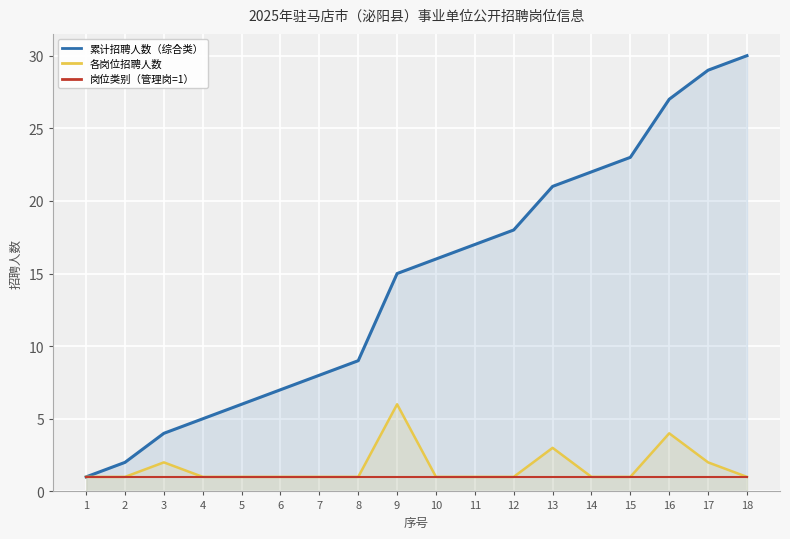

What are all the series names shown in the legend?

累计招聘人数（综合类）, 各岗位招聘人数, 岗位类别（管理岗=1）